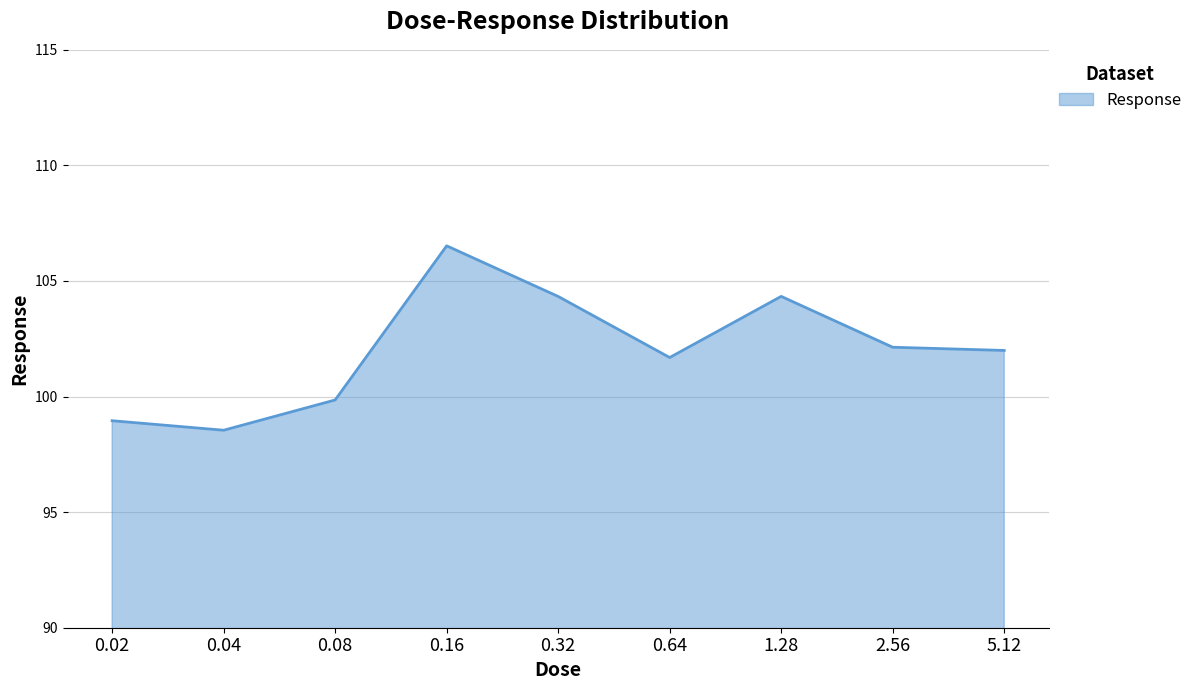

True or false: the data shows 166.5 at 0.16.

False